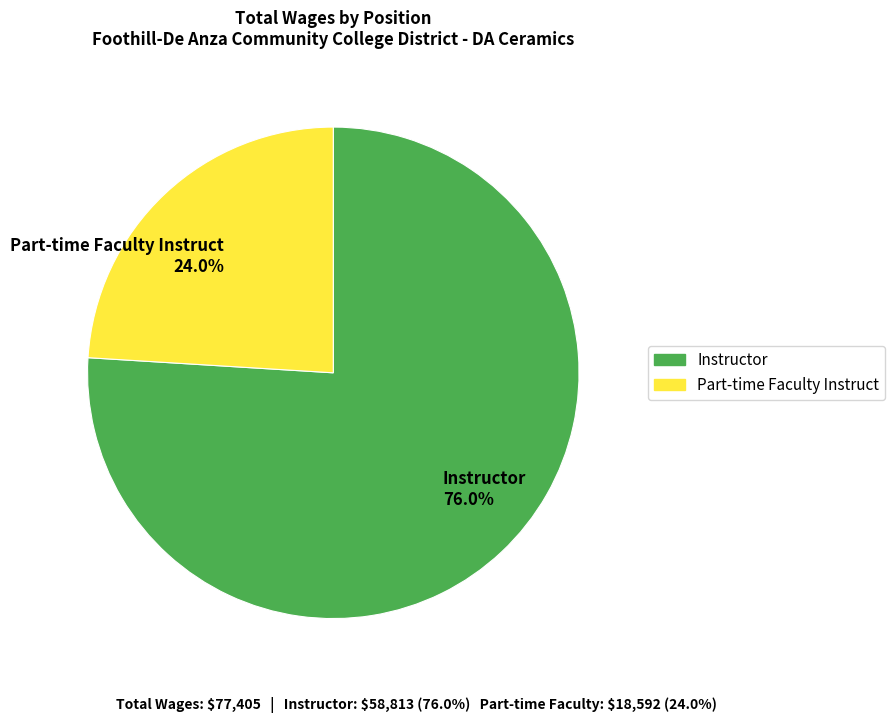

To the nearest percent, what portion does Instructor represent?

76%